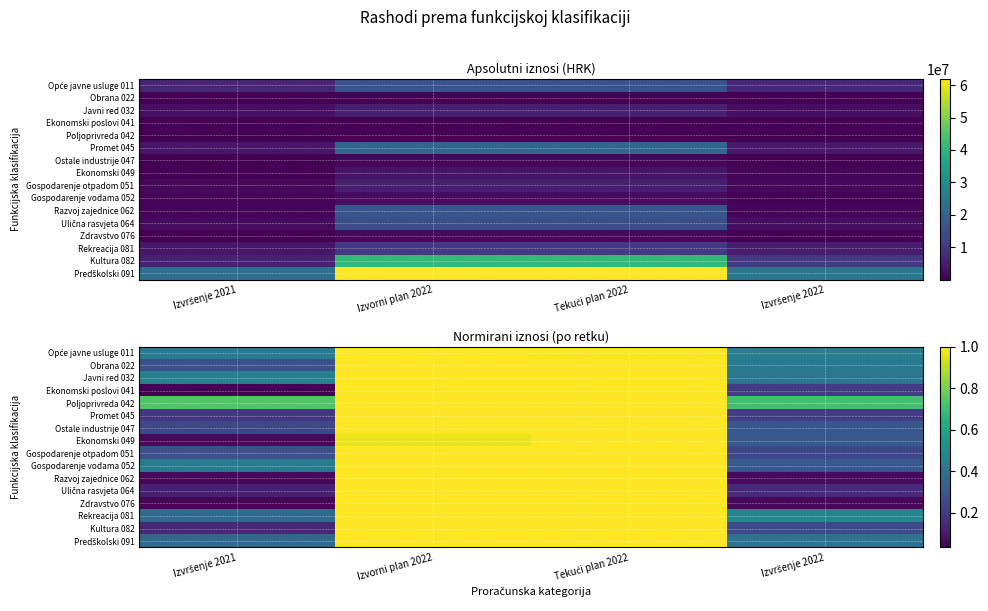

At which category is the sum across all series the highest?

Tekući plan 2022